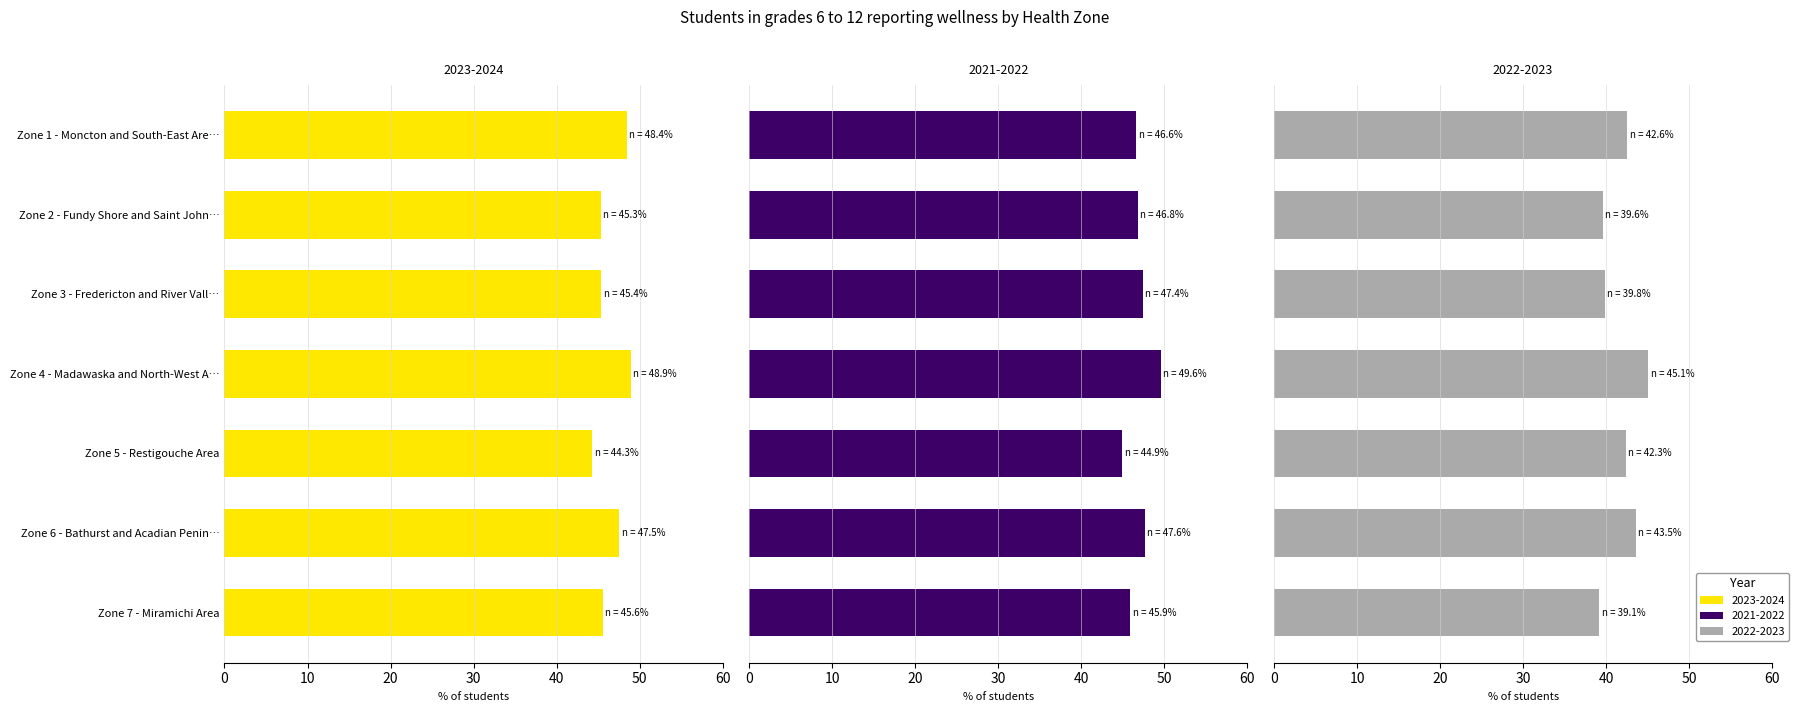

Count the number of categories in the chart.

7